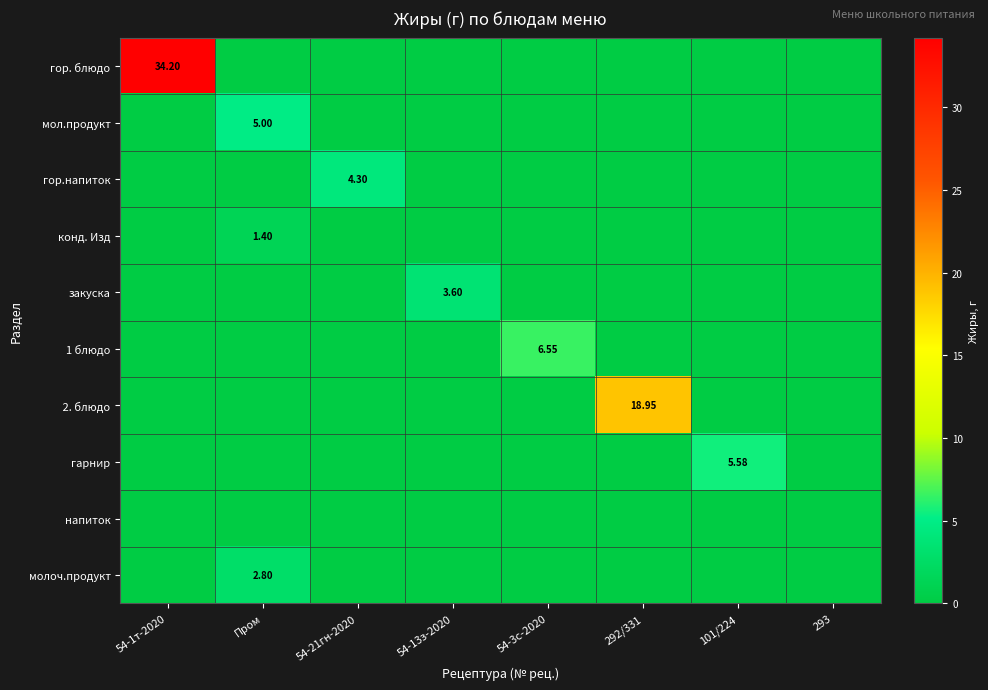

Which series has the largest range (max minus min)?

гор. блюдо